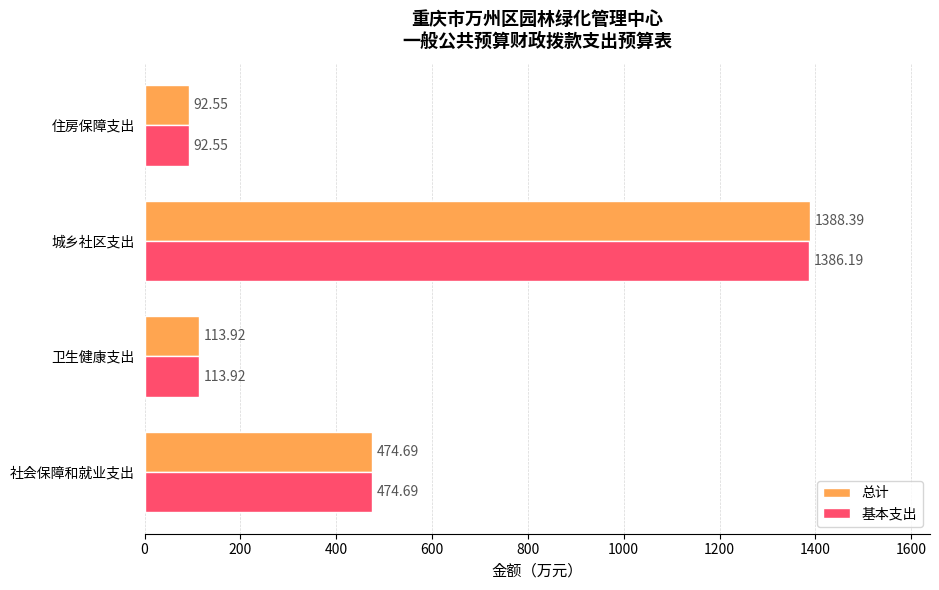

At which label does 基本支出 reach its minimum?

住房保障支出